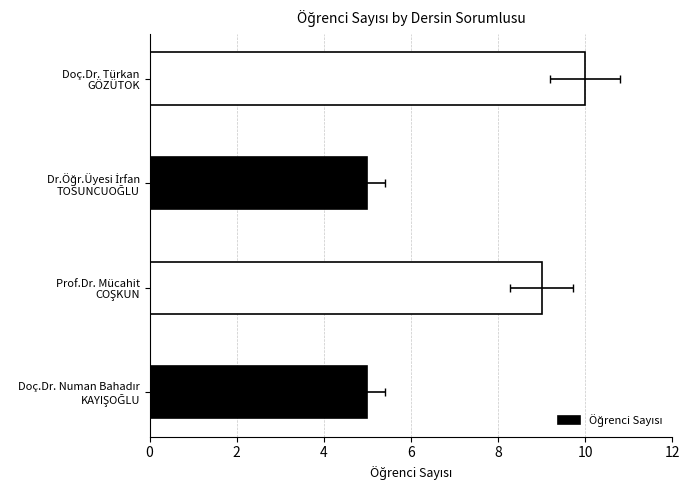

Are the bars horizontal?

Yes